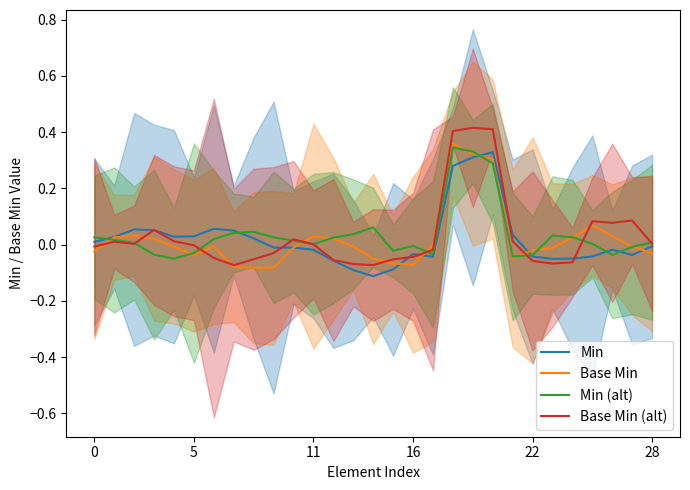

What is the difference between the second highest and minimum values in the Min (alt) series?

0.4